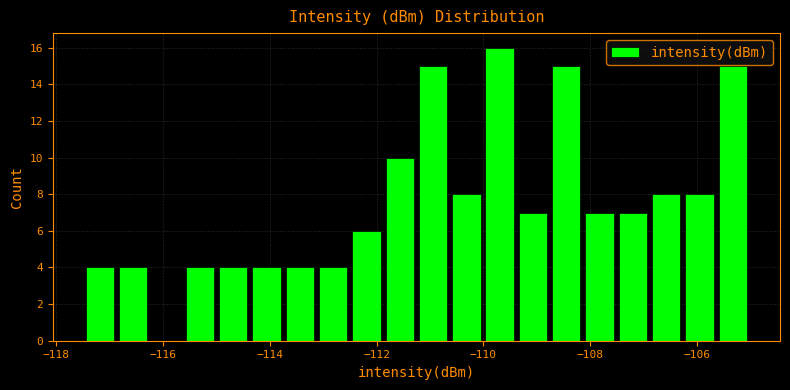

Around what value on the x-axis is the tallest bar? Give the approximate position of its centre, as read against the axis.

-109.6